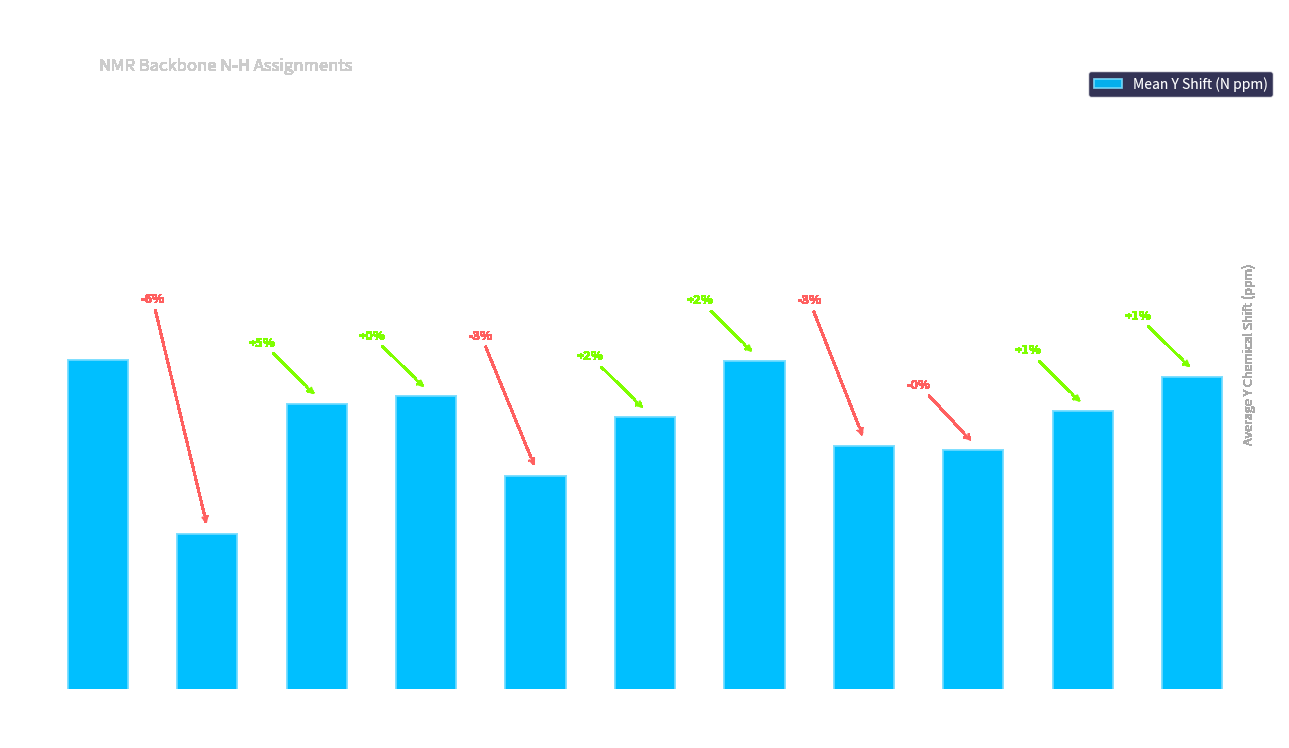

Where does the data first go above 120?

ALA